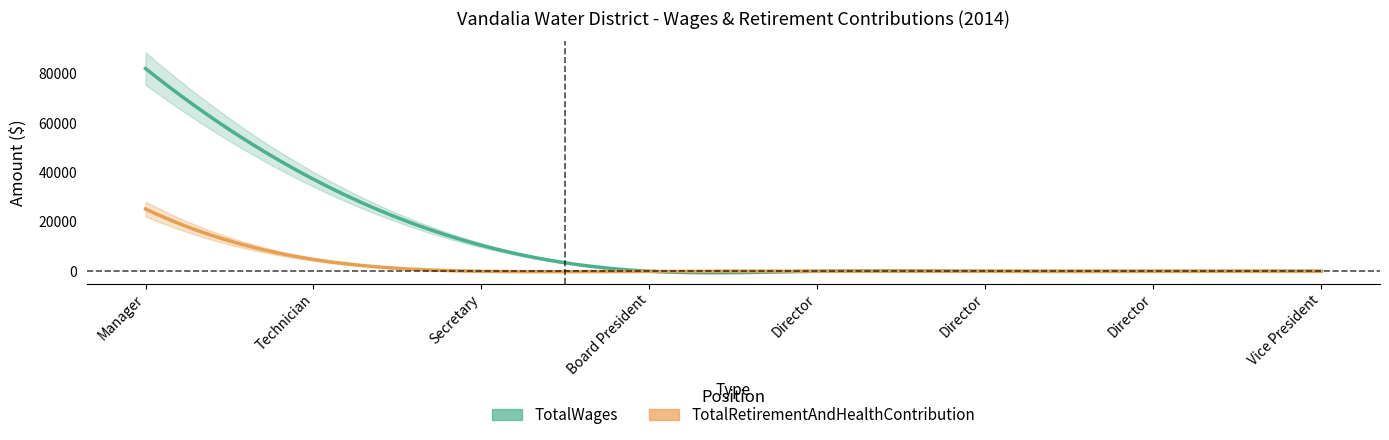

What is the label of the 5th point from the right?

Board President